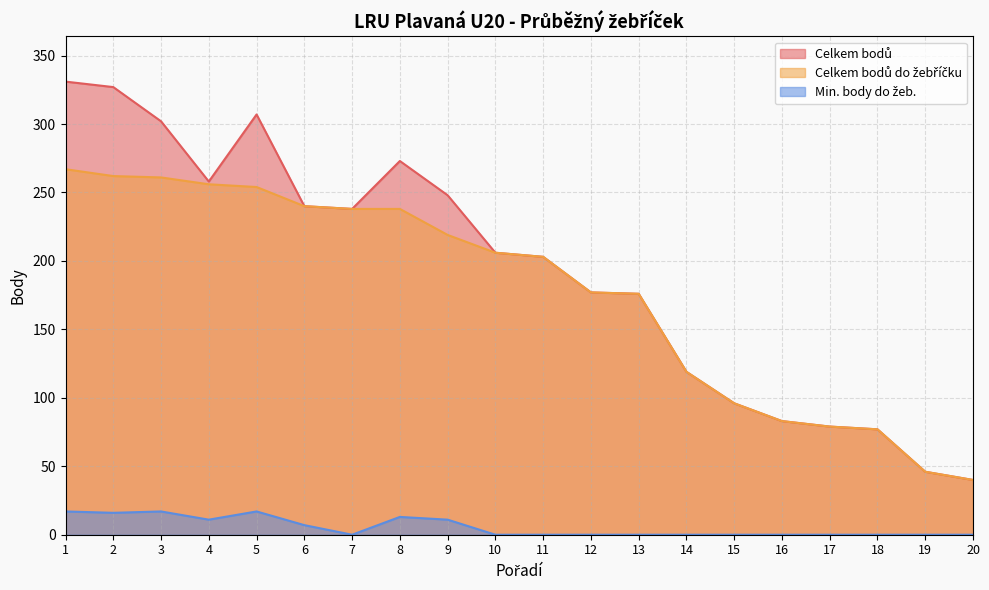

True or false: Celkem bodů do žebříčku and Celkem bodů intersect in this chart.

False